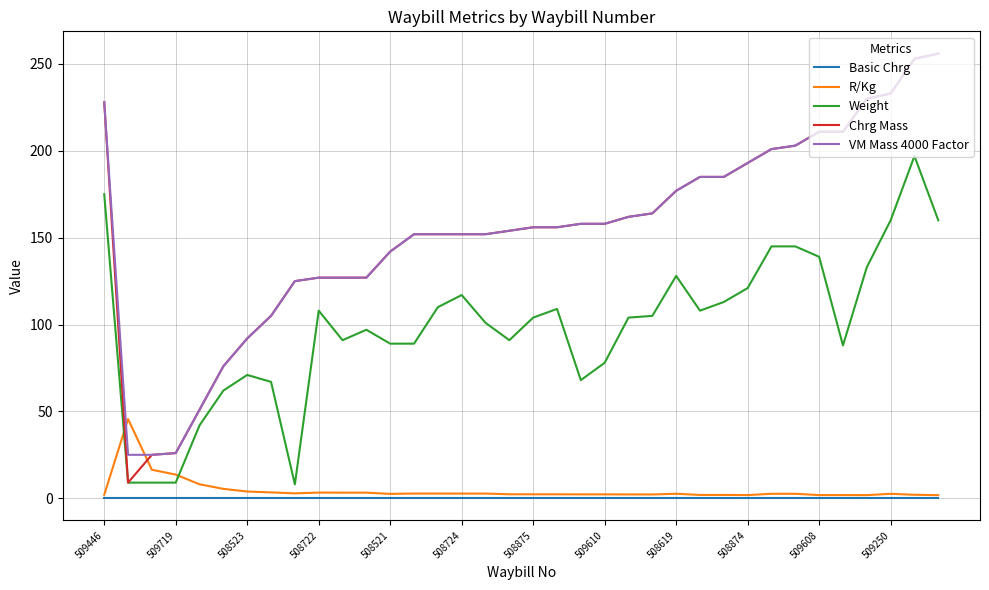

What is the maximum value for VM Mass 4000 Factor?

256.0